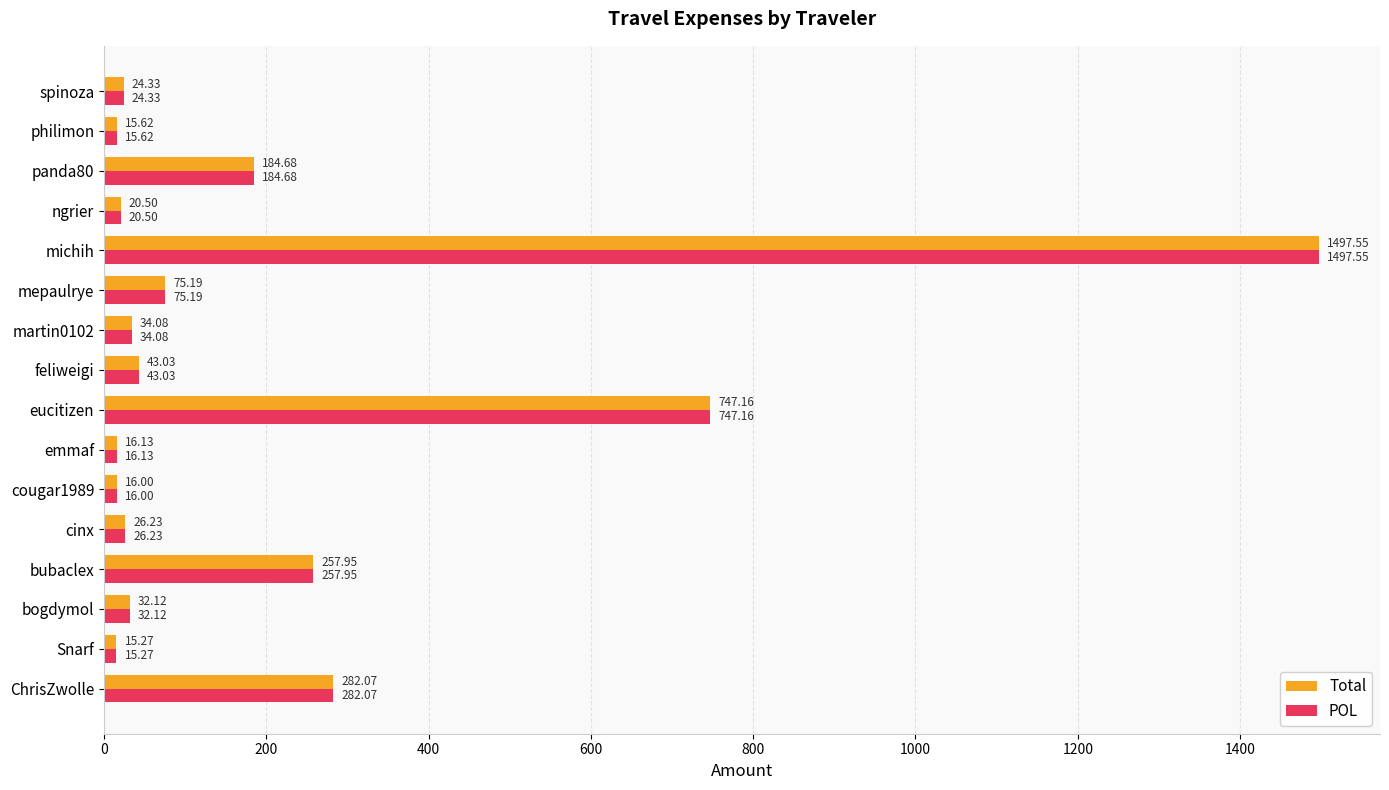

At which category is the sum across all series the highest?

michih